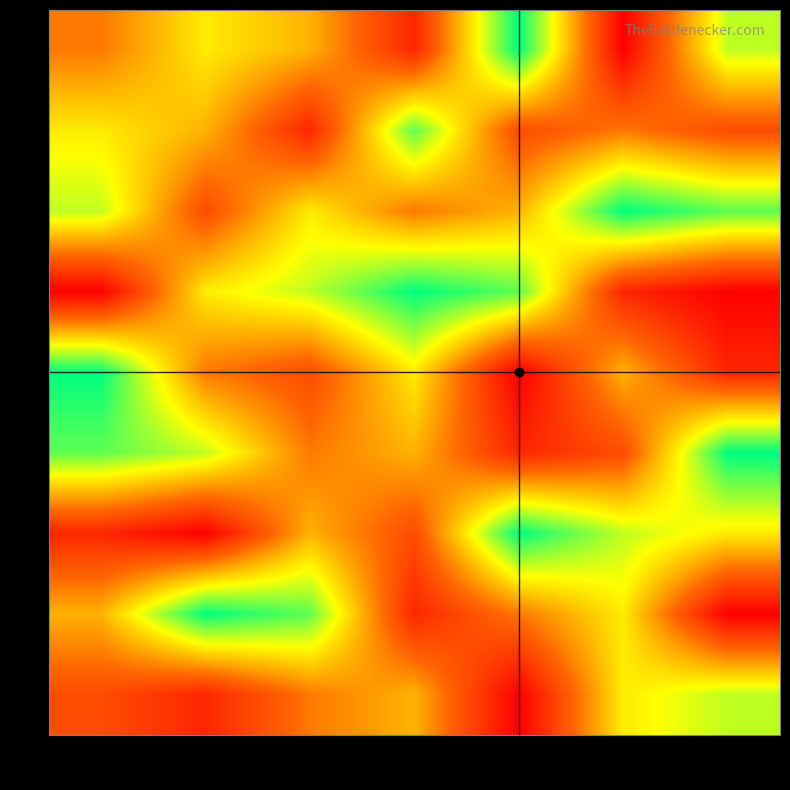

What is the total value across all series at 5?

43